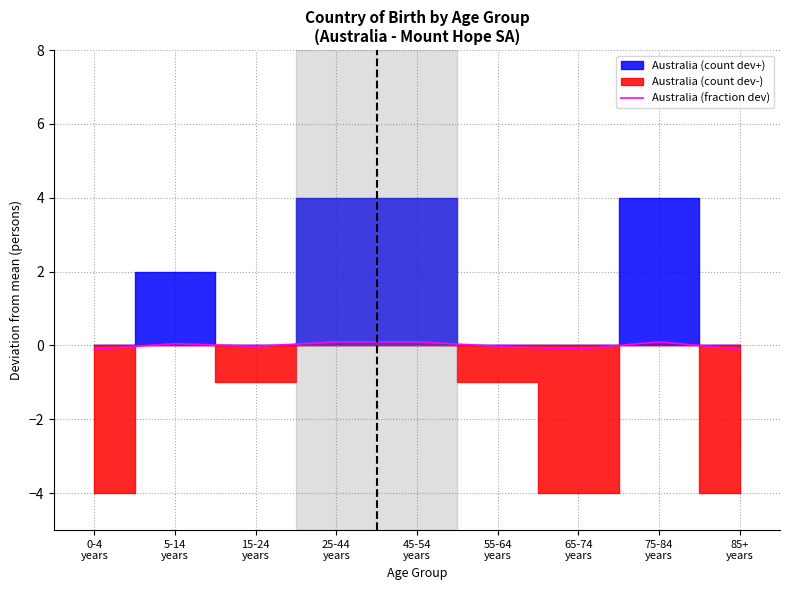

What is the label of the 6th point from the right?

25-44
years